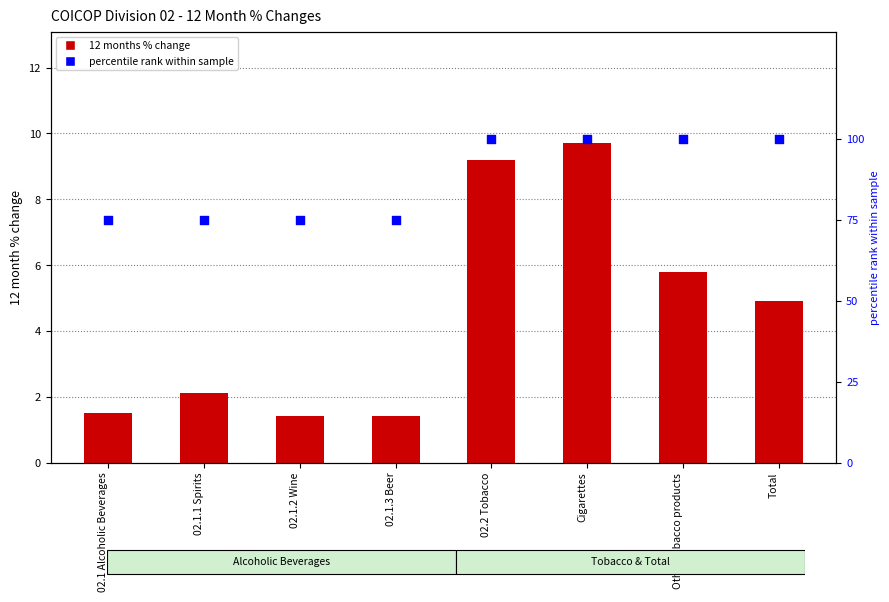

At which category is the sum across all series the highest?

Cigarettes